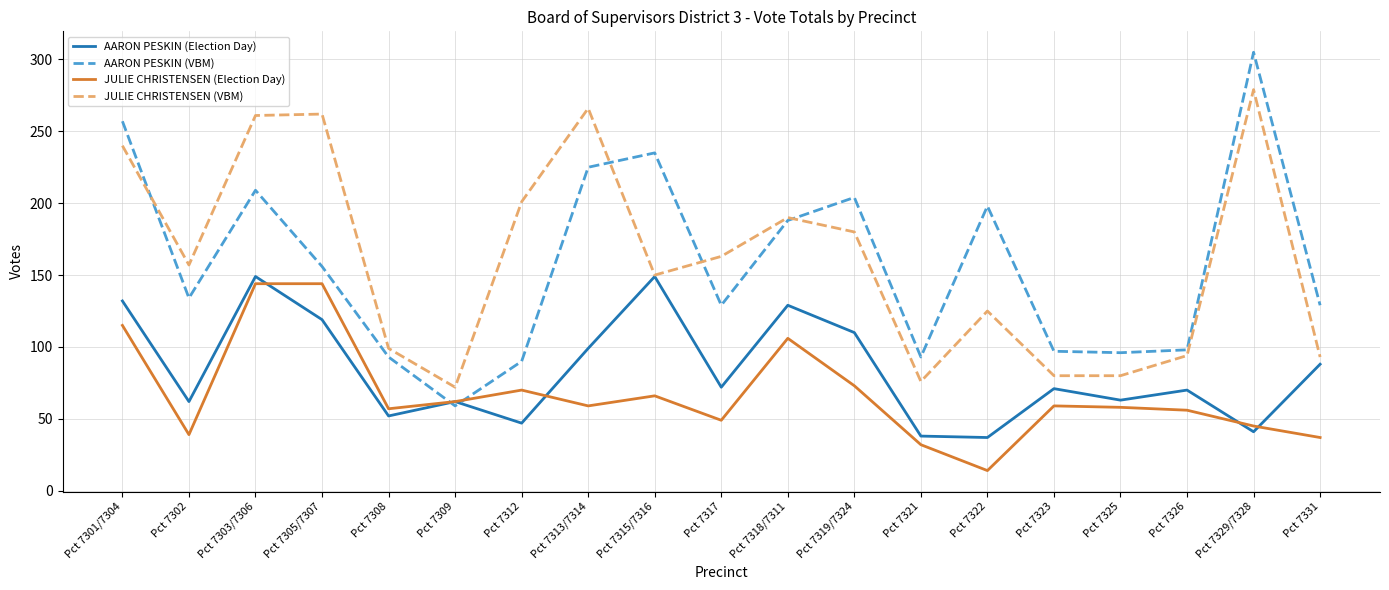

True or false: AARON PESKIN (VBM) has a value of 55 at Pct 7325.

False